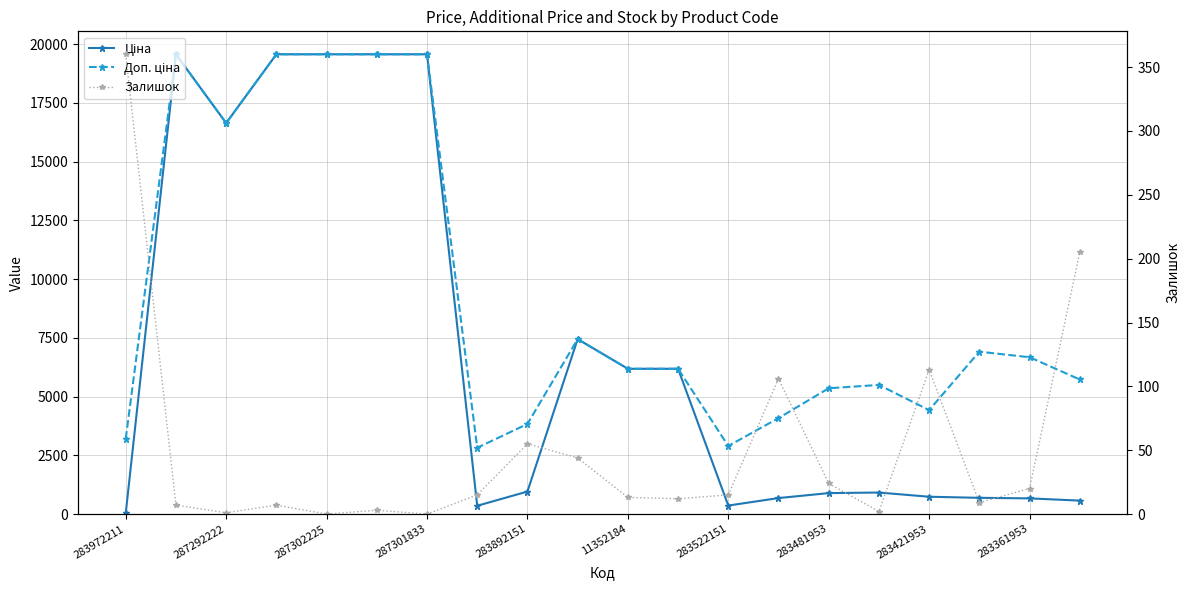

Rank the series by their maximum value, from lowest to highest.

Залишок, Ціна, Доп. ціна